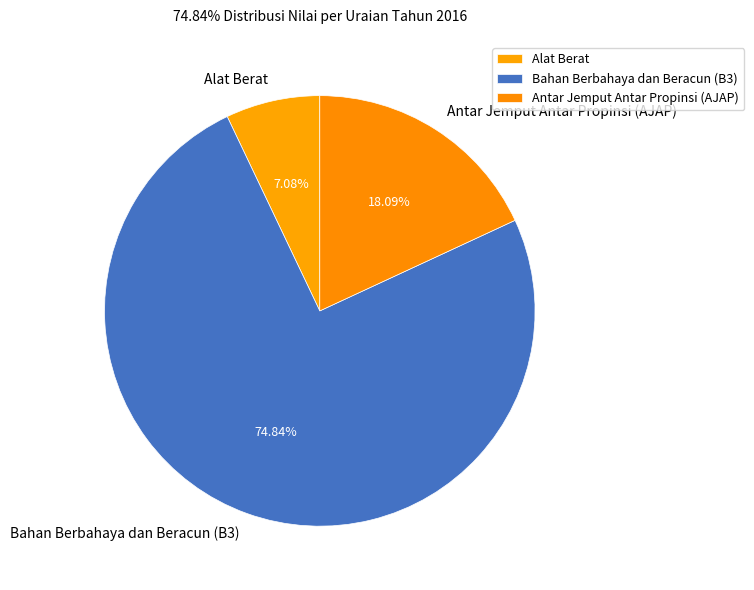

Which has a higher value, Antar Jemput Antar Propinsi (AJAP) or Alat Berat?

Antar Jemput Antar Propinsi (AJAP)